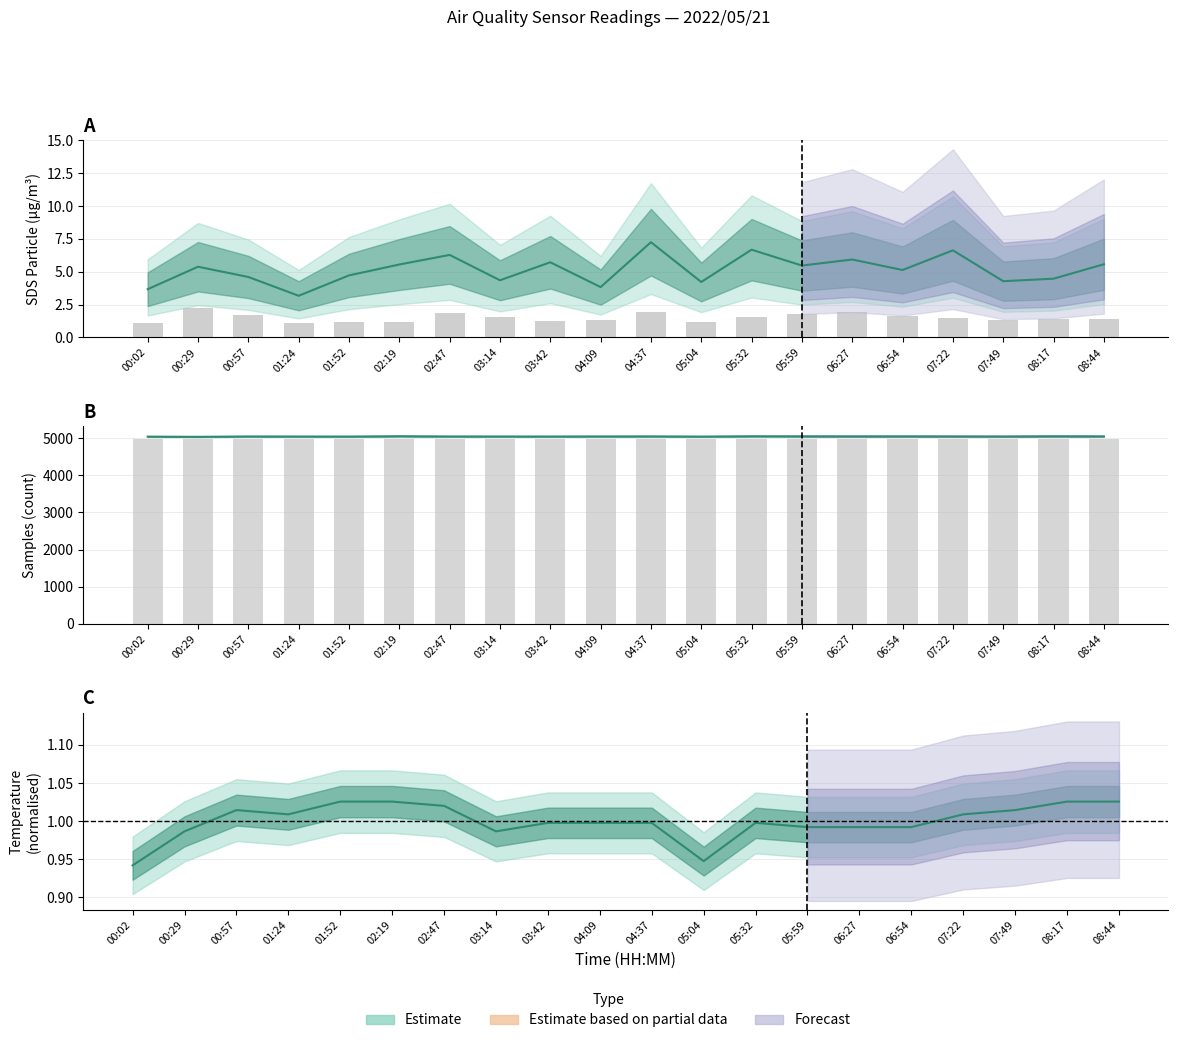

Is the value of SDS_P2 (bars) at 03:42 greater than the value of Max_cycle (scaled, bars) at 00:02?

No